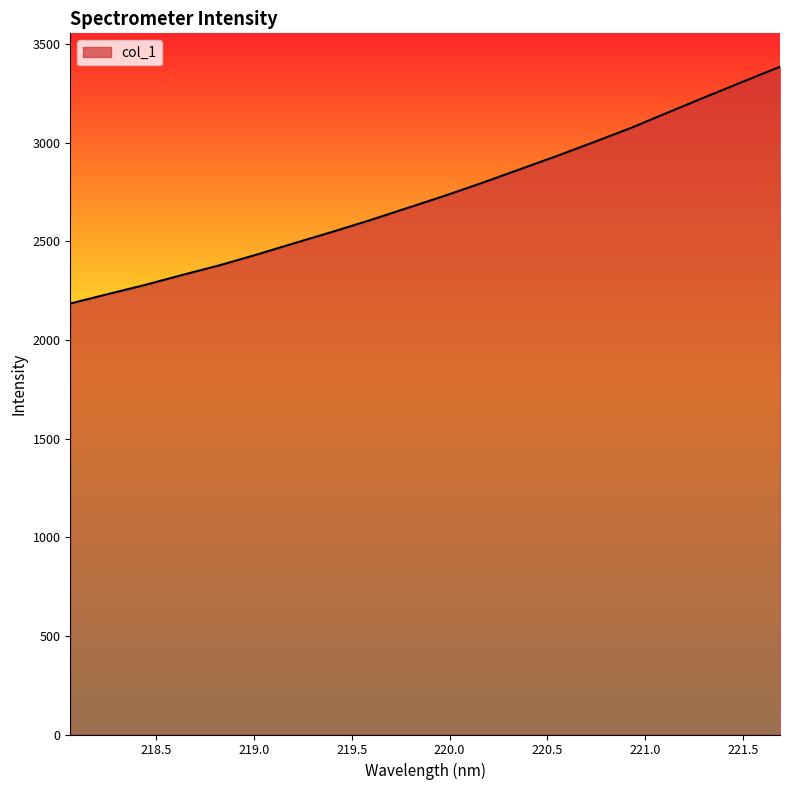

What is the smallest value displayed?

2184.2